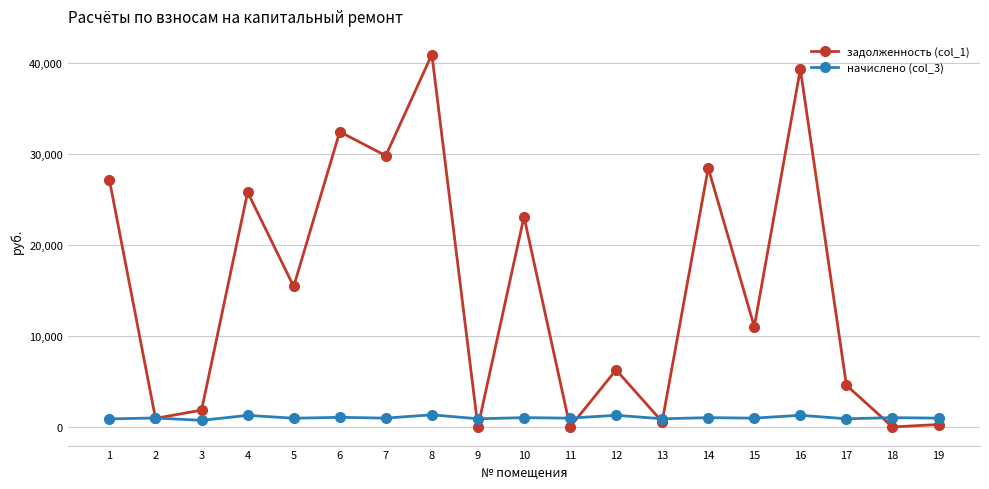

Is this an area chart (filled region under the line)?

No